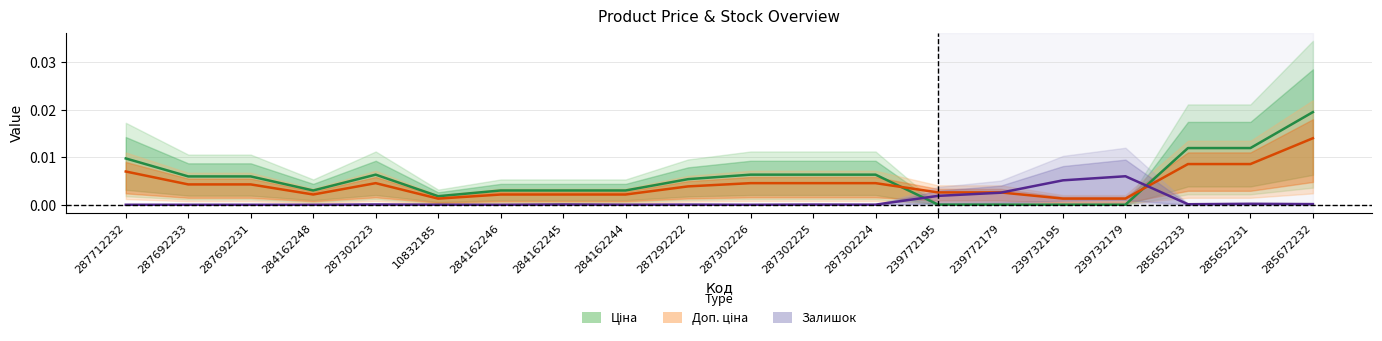

At which category does Ціна reach its first local valley?

284162248